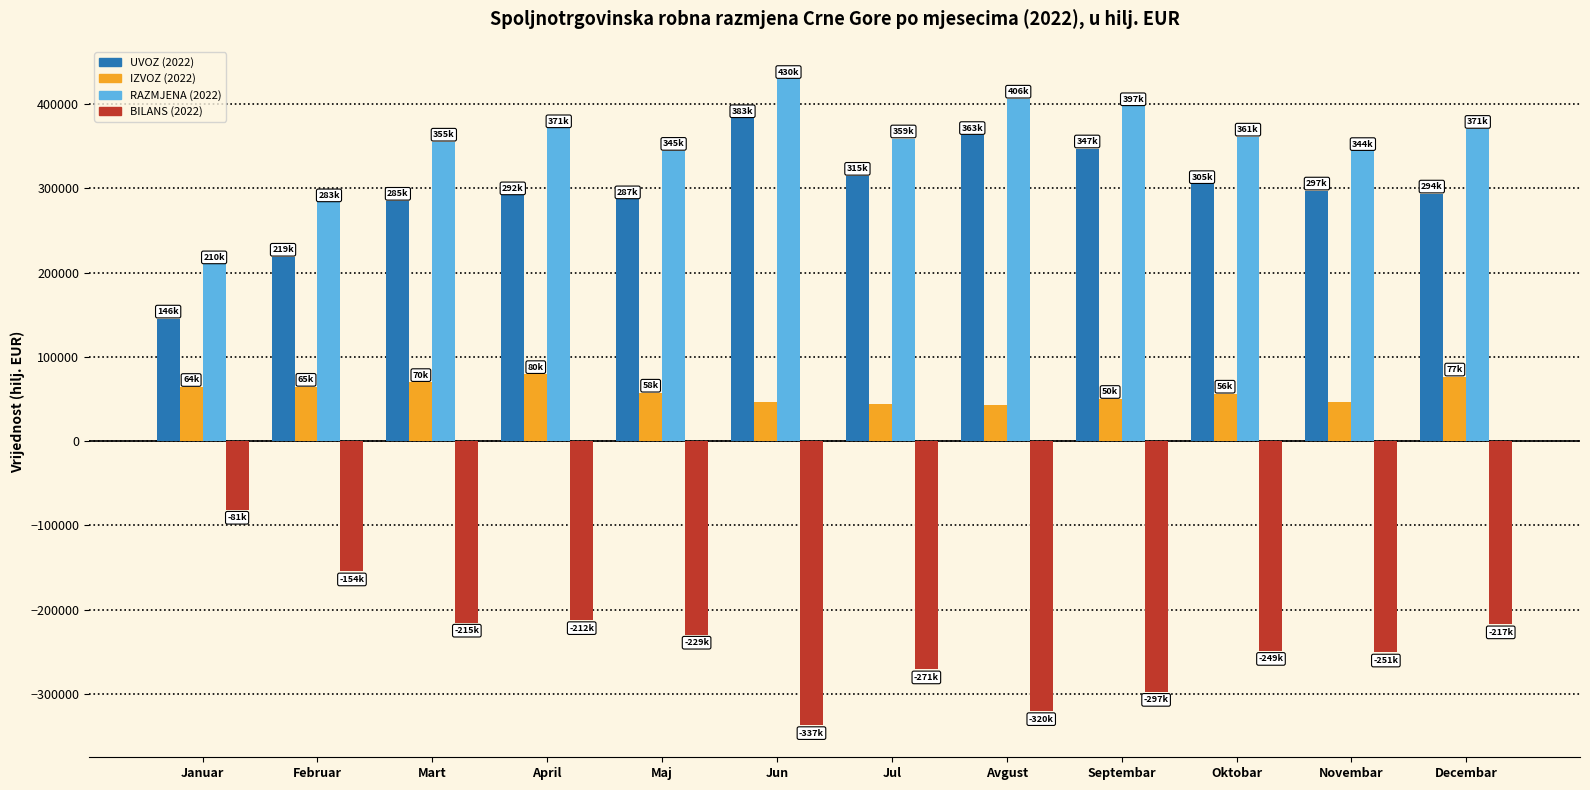

The BILANS (2022) series shows -365100.3 at Novembar. True or false?

False